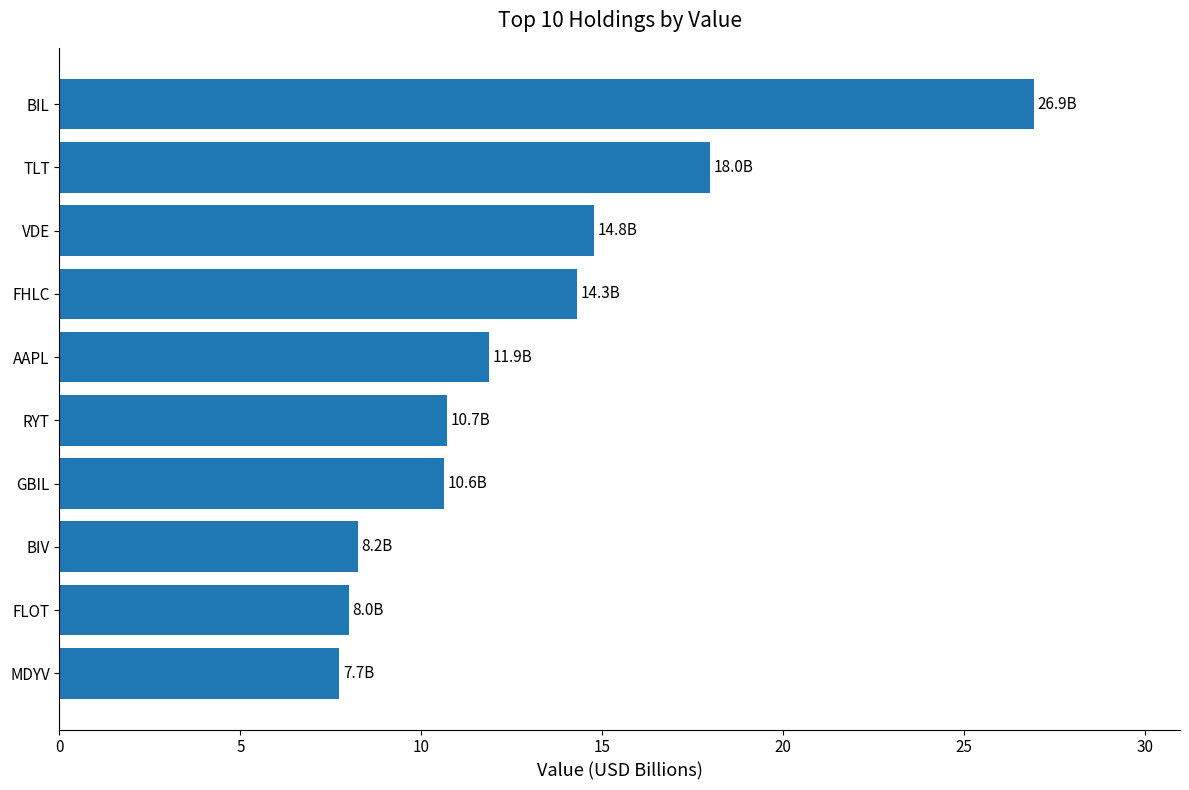

What is the smallest value displayed?

7.7